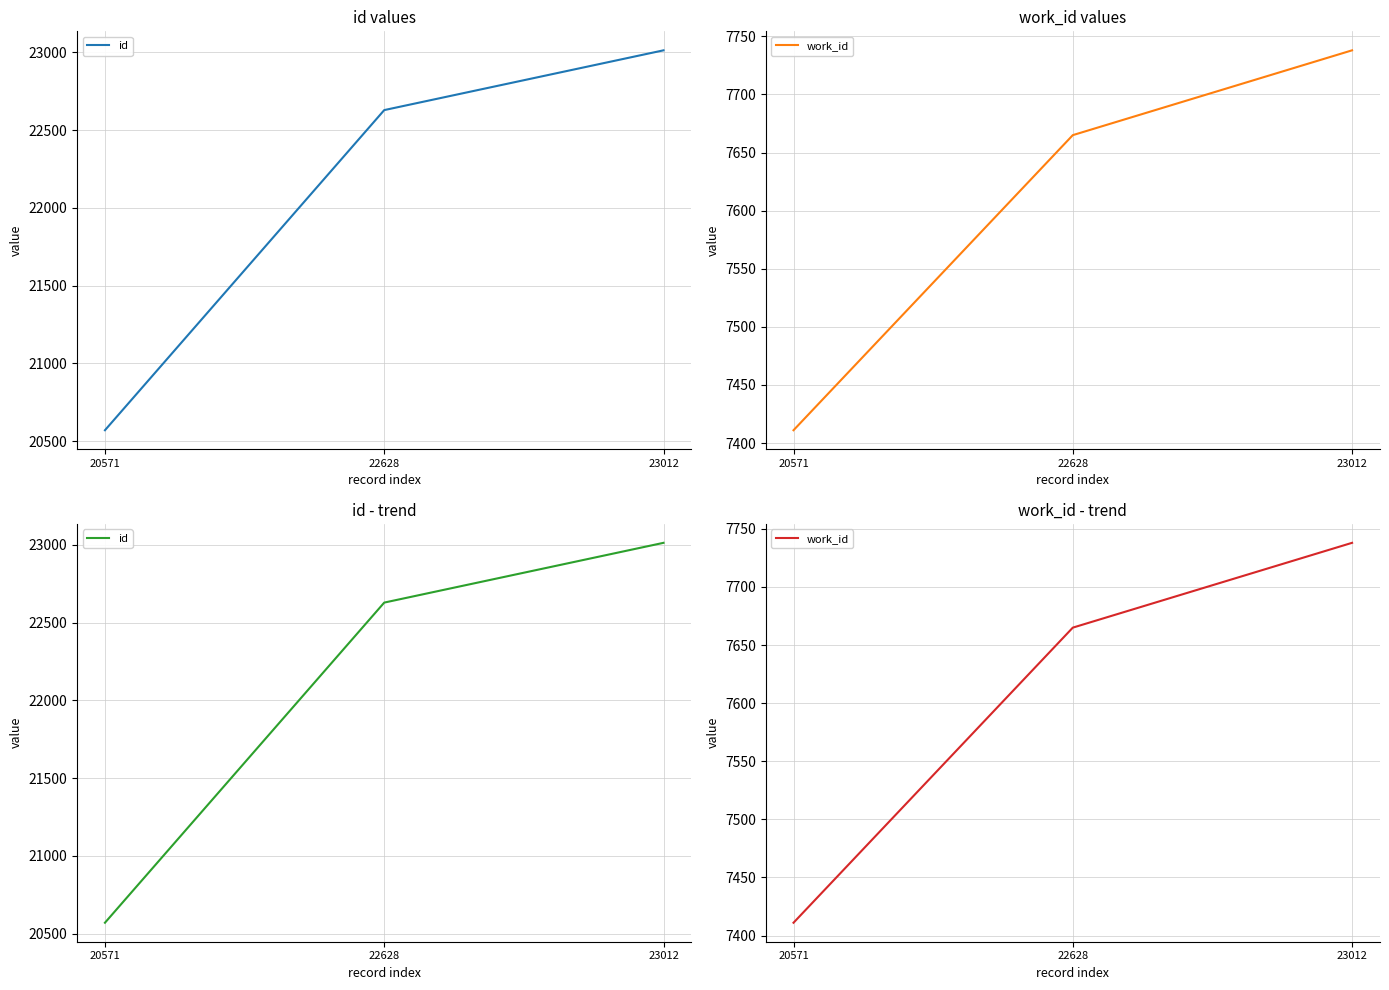

Which series has the largest total across all categories?

id